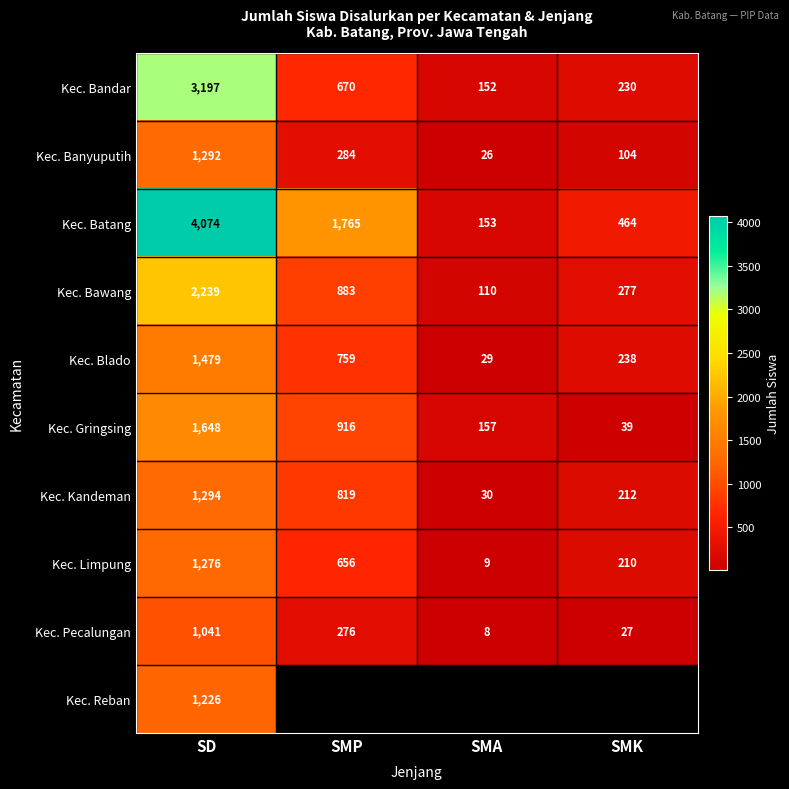

Is the value of Kec. Limpung at SMP greater than the value of Kec. Pecalungan at SMP?

Yes